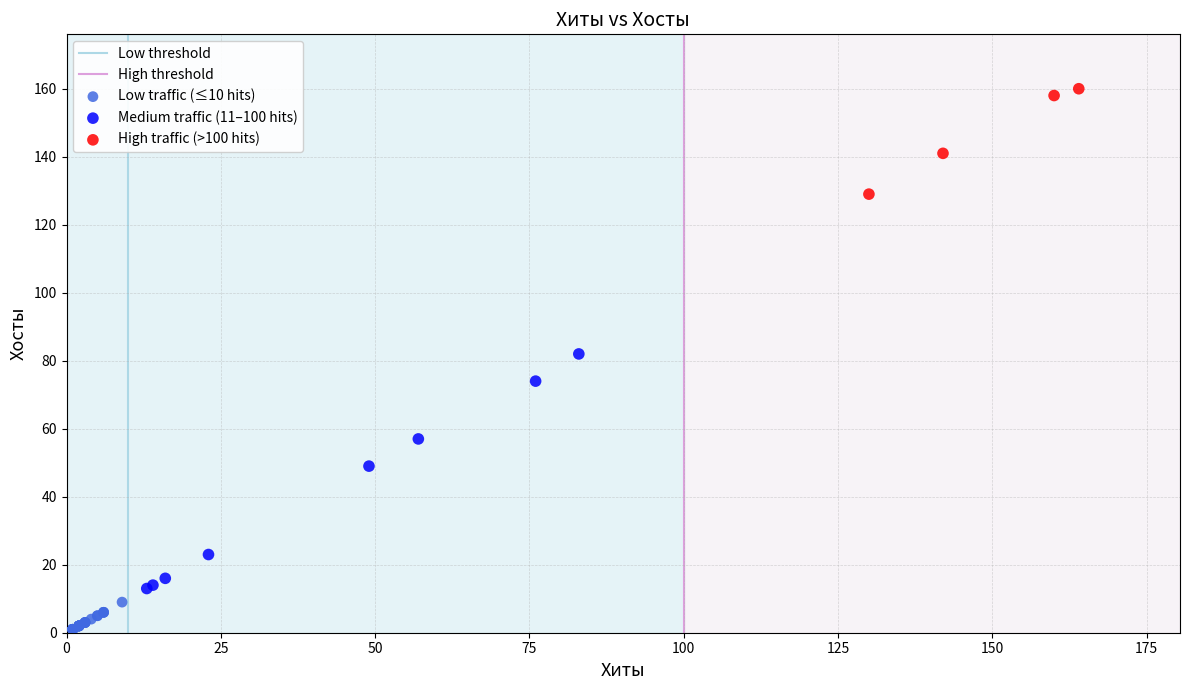

Which series has the widest spread of Y values?

Medium traffic (11–100 hits)